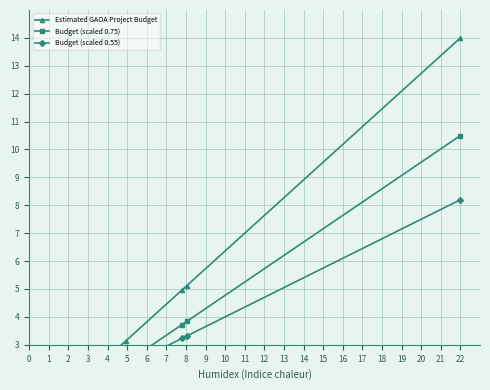

The Budget (scaled 0.75) series shows 0.9 at 26. True or false?

False